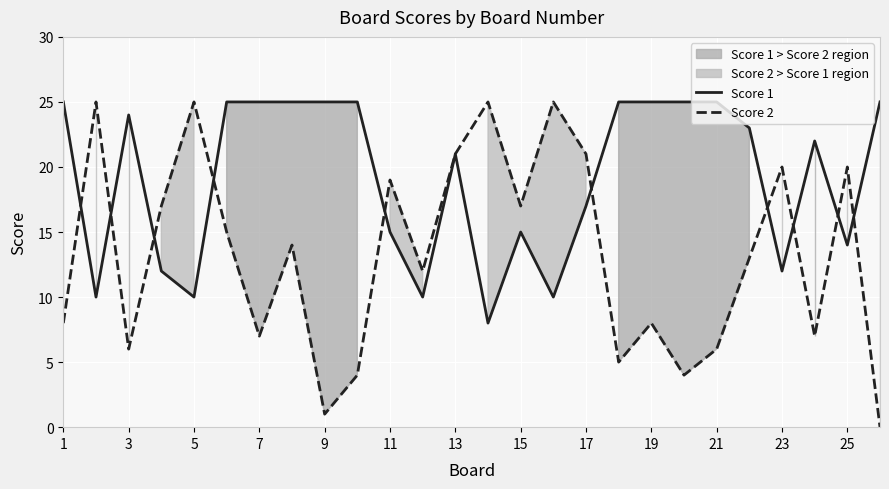

Is the value of Score 1 at 21 greater than the value of Score 2 at 11?

Yes